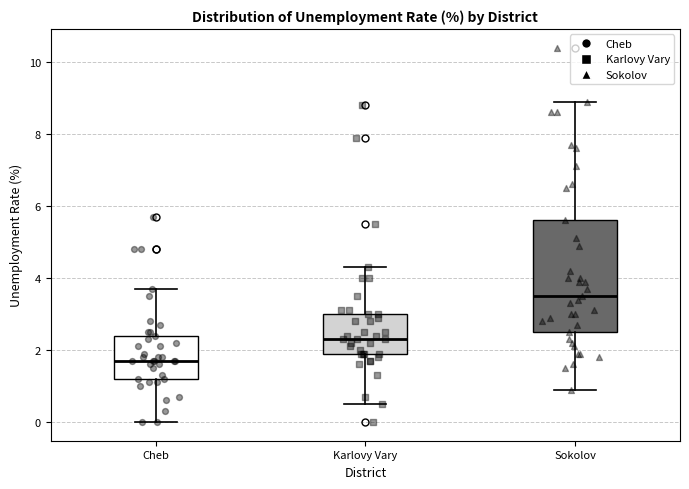

Comparing the boxes themselves (not the whiskers), which one is the tallest?

Sokolov